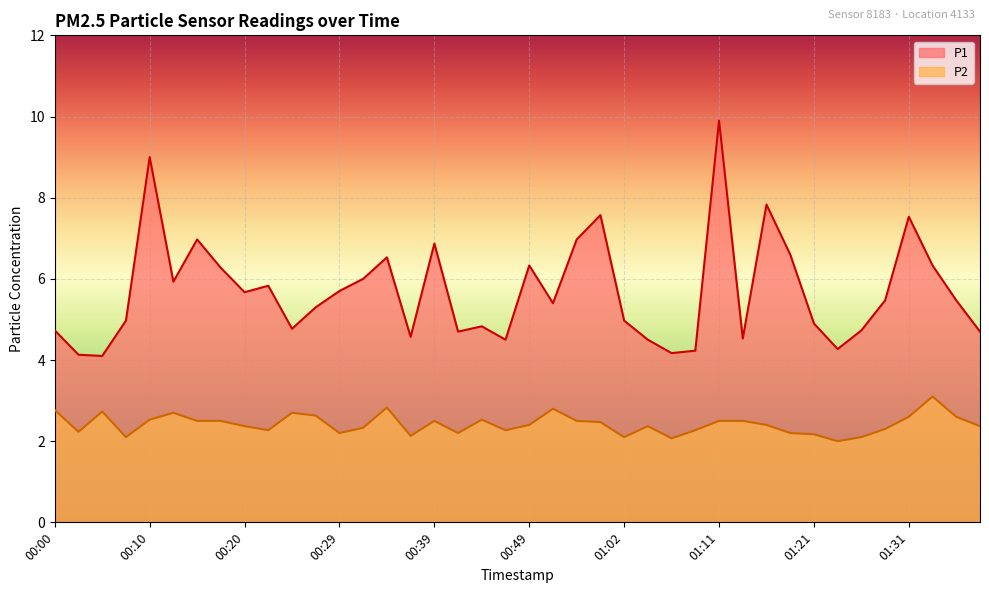

What position from the left is 00:29?

13